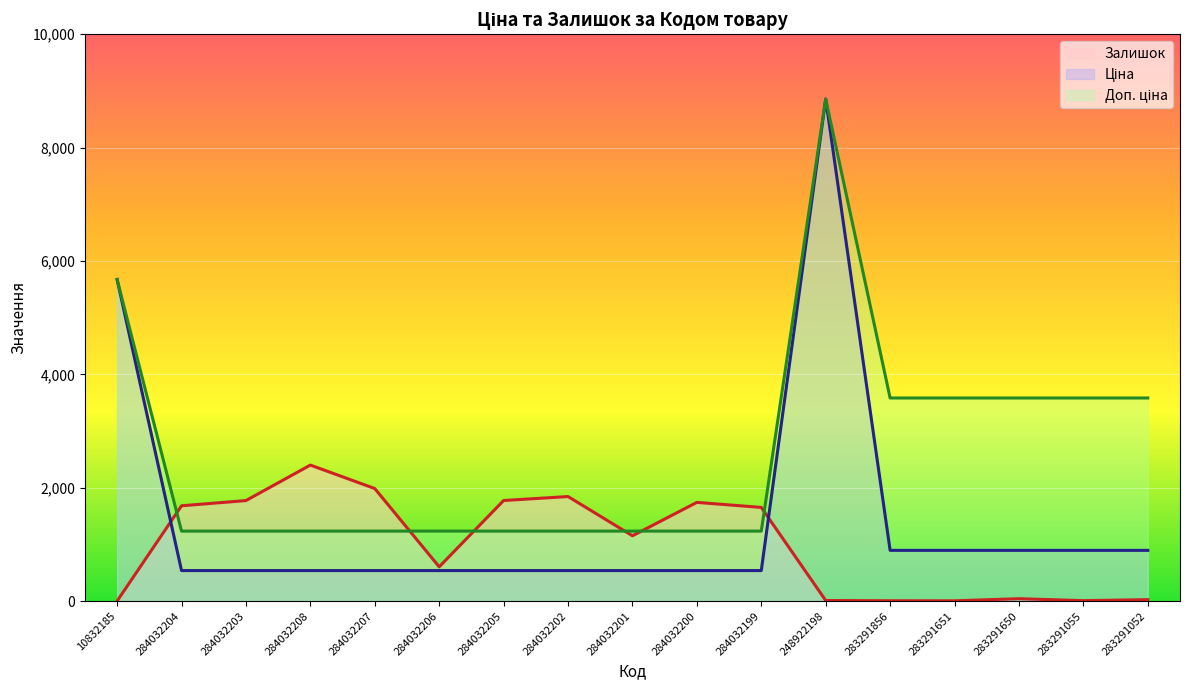

At which label does Ціна reach its peak?

248922198